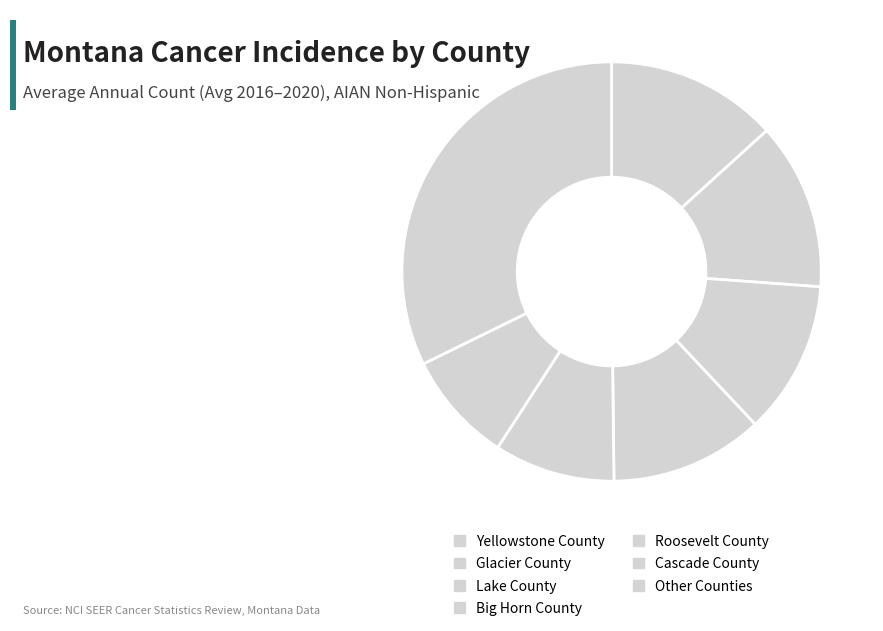

Is there any slice that represents more than half of the pie?

No